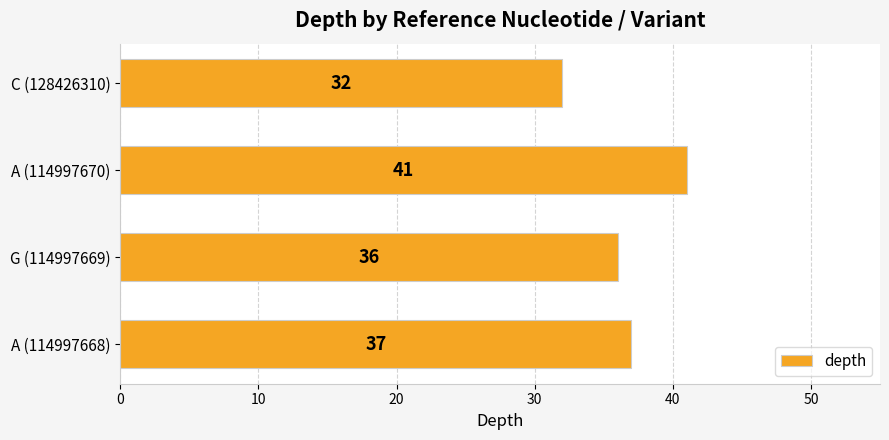

What value does the data have at A (114997670)?

41